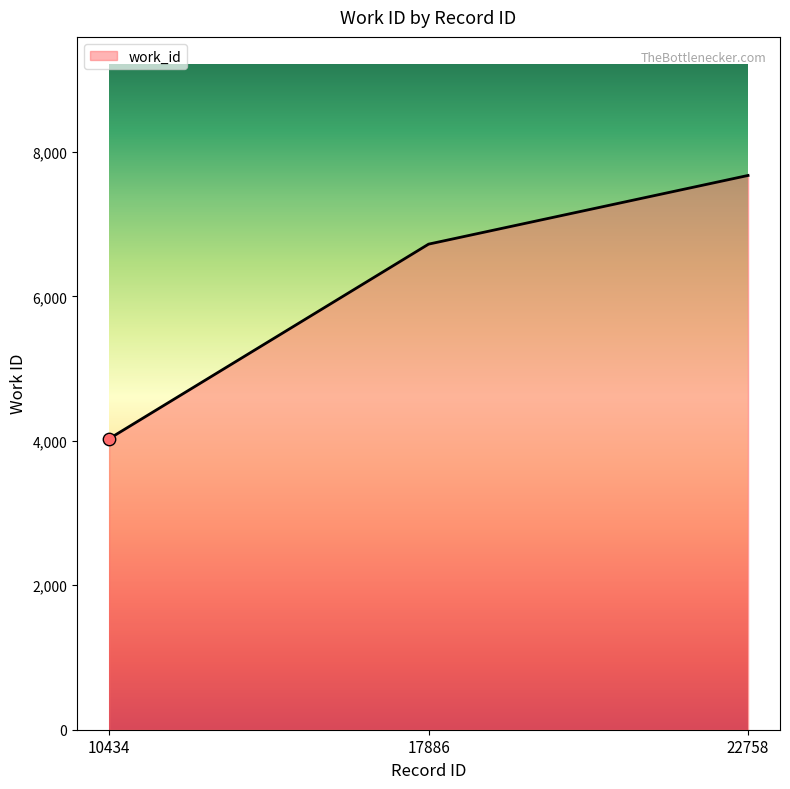

What is the change in value from 10434 to 17886?

+2695